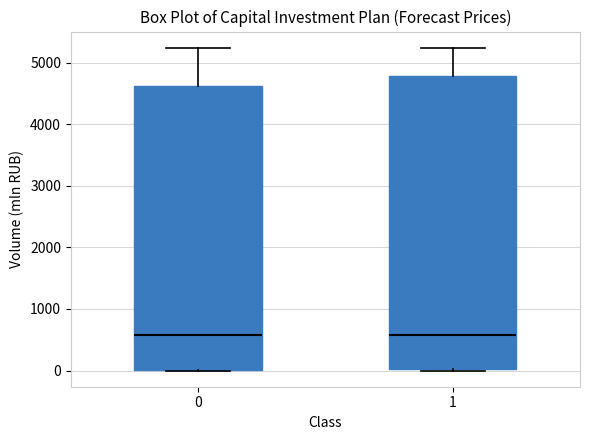

Reading left to right, transcribe this box plot: for each box, give where its median line is, the range the box spans, and where its two whiskers end, as read against the y-axis. The values are not printed on the chart, so give them approximately, as read against the axis.

0: median 600, box 0 to 4600, whiskers 0 to 5200
1: median 600, box 0 to 4800, whiskers 0 to 5200